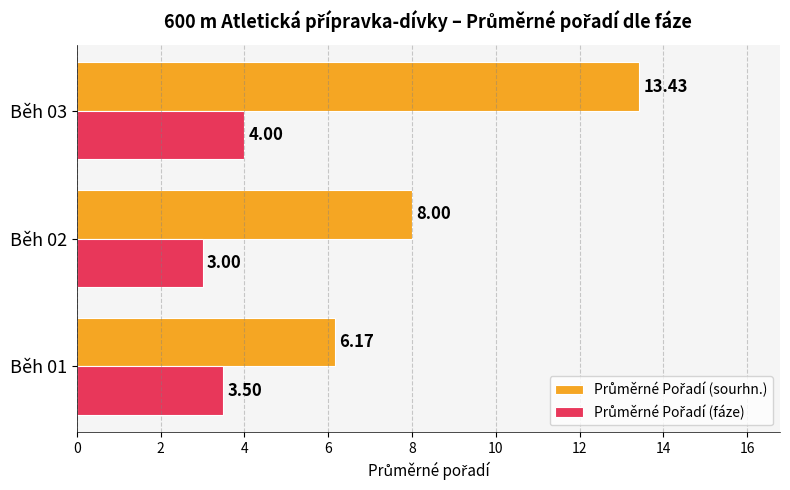

At which category is the sum across all series the highest?

Běh 03